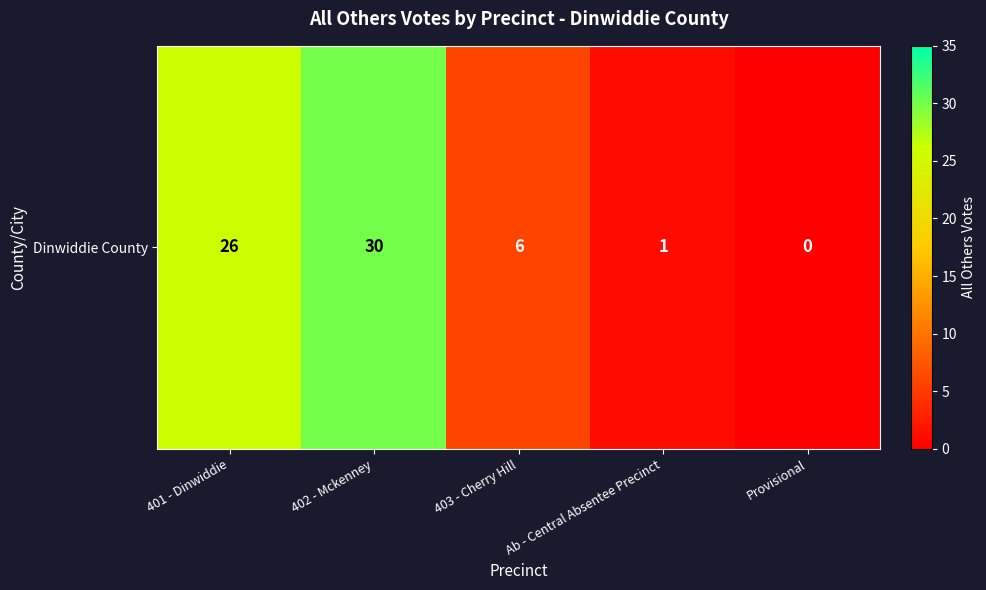

Which label corresponds to the smallest value in the chart?

Provisional